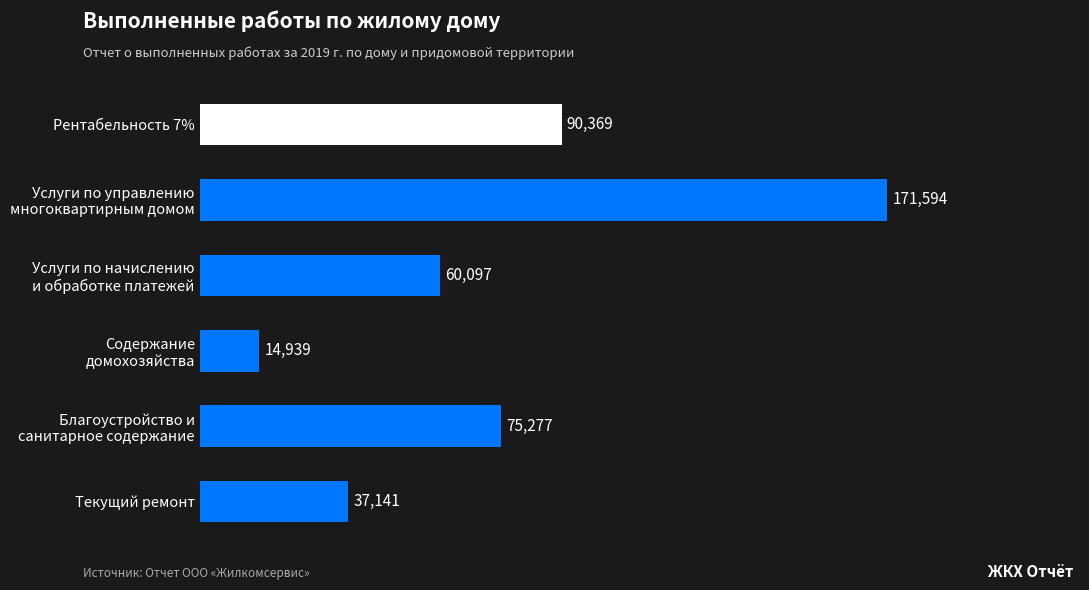

Read the value at Рентабельность 7%.

90368.6